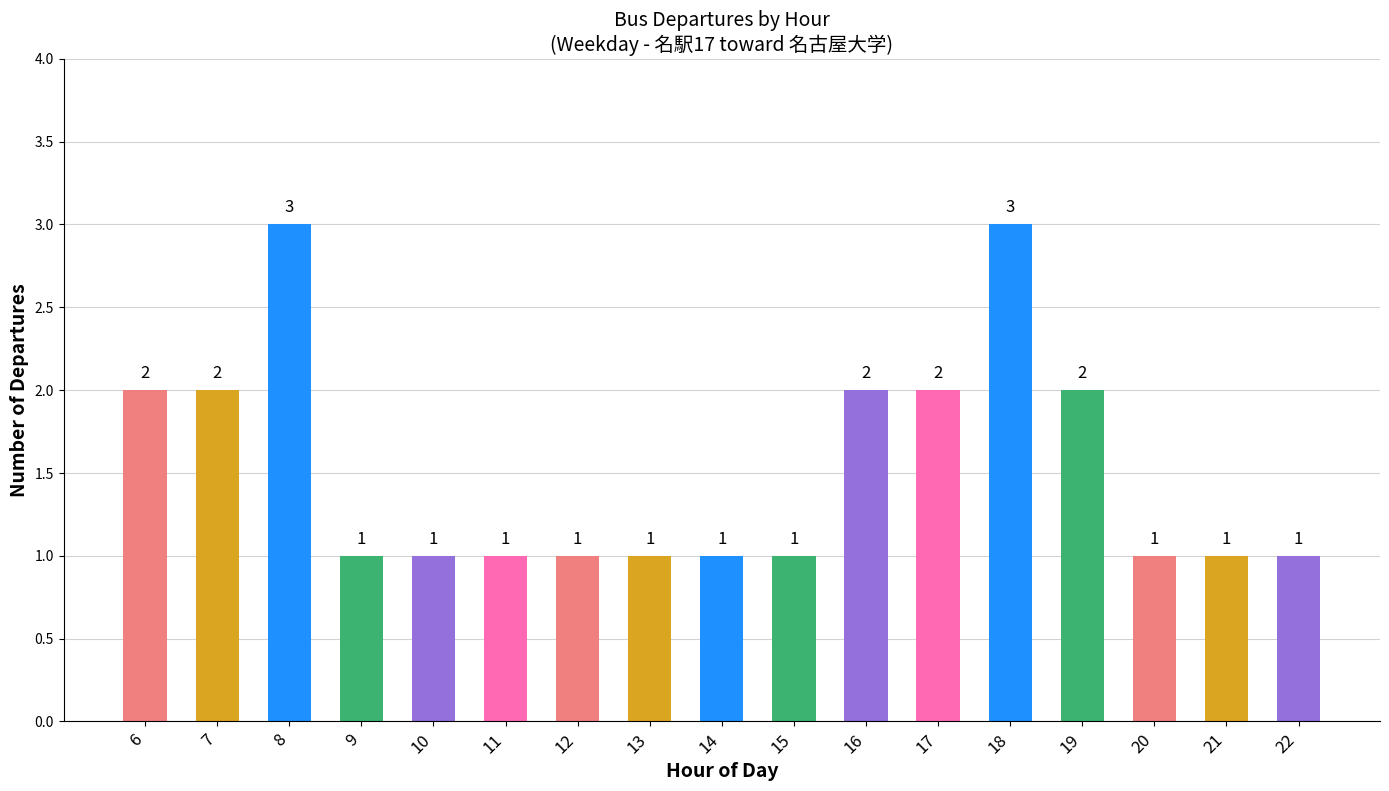

What is the value of the 5th bar from the left?

1